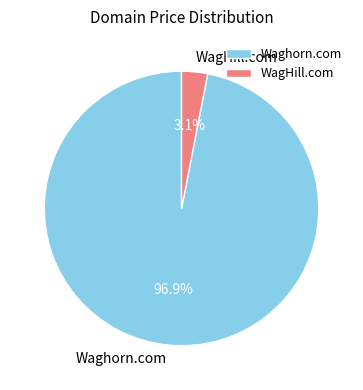

Which slice is the largest?

Waghorn.com